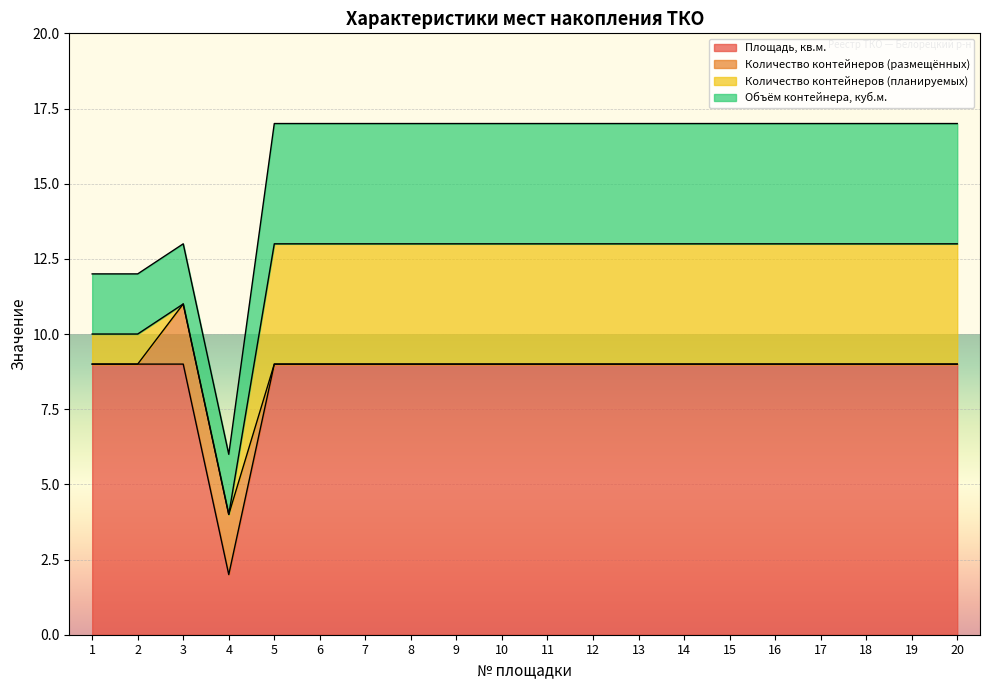

The Площадь, кв.м. series shows 9 at 17. True or false?

True